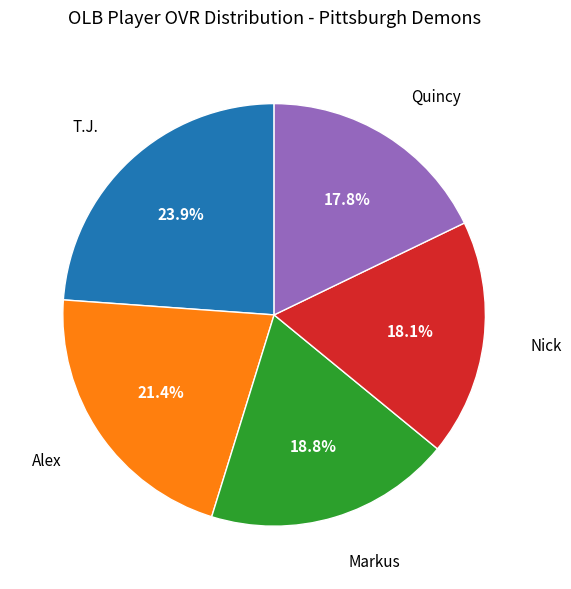

Is it true that Nick is 24% of the pie?

False